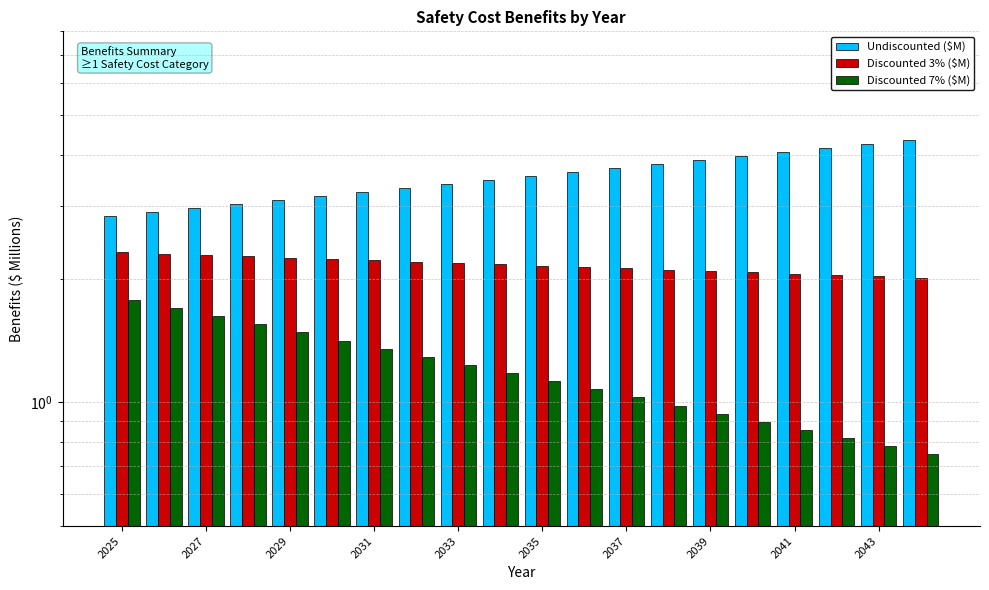

What is the maximum value for Discounted 3% ($M)?

2.3